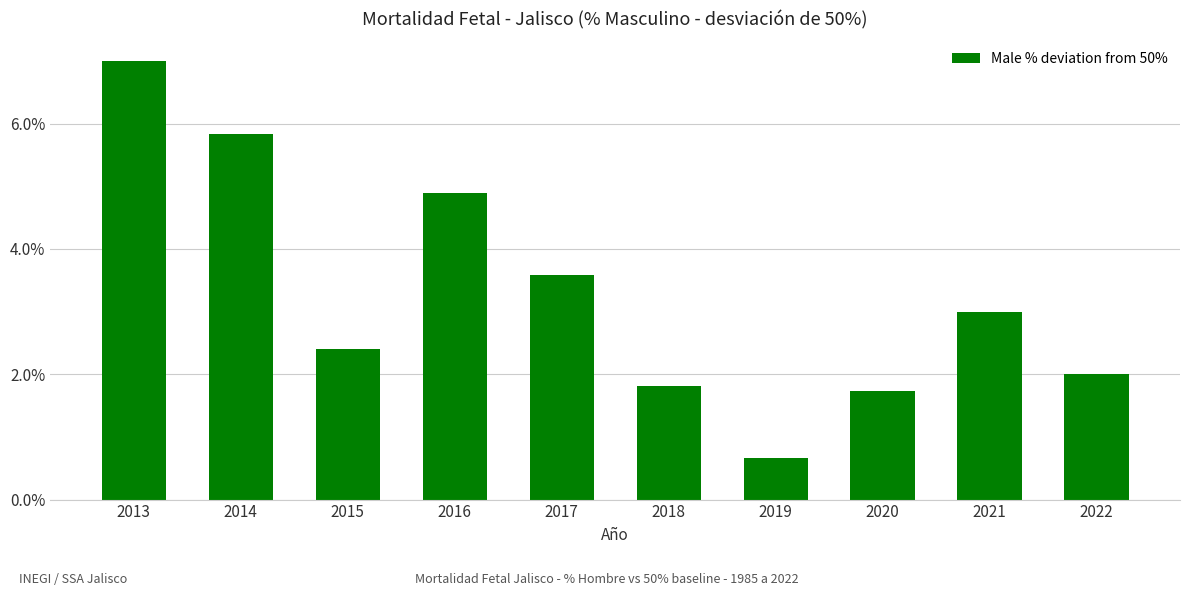

Reading left to right, list all the values displayed in this chart.

2013=7.0	2014=5.8	2015=2.4	2016=4.9	2017=3.6	2018=1.8	2019=0.7	2020=1.7	2021=3.0	2022=2.0